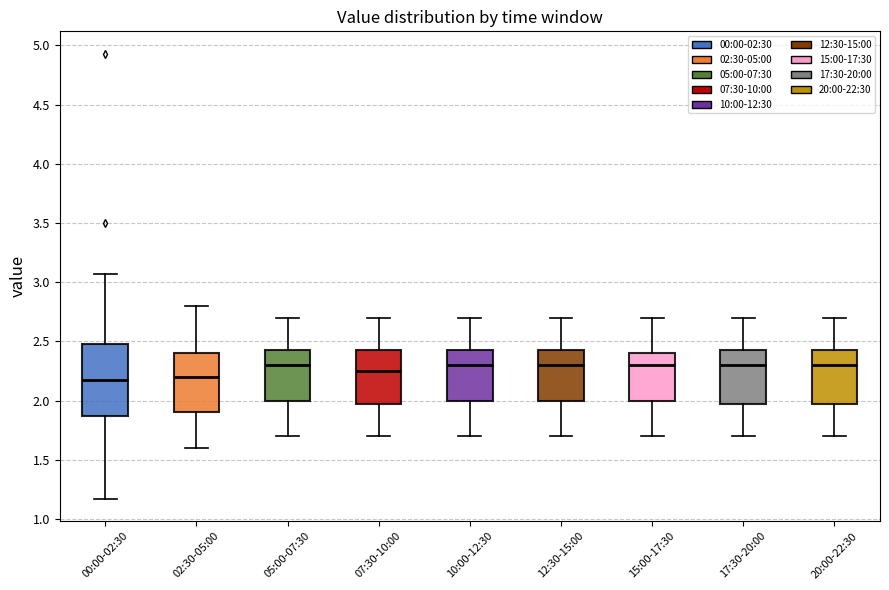

Reading left to right, transcribe this box plot: for each box, give where its median line is, the range the box spans, and where its two whiskers end, as read against the y-axis. The values are not printed on the chart, so give them approximately, as read against the axis.

00:00-02:30: median 2.15, box 1.85 to 2.50, whiskers 1.15 to 3.05
02:30-05:00: median 2.20, box 1.90 to 2.40, whiskers 1.60 to 2.80
05:00-07:30: median 2.30, box 2.00 to 2.45, whiskers 1.70 to 2.70
07:30-10:00: median 2.25, box 2.00 to 2.45, whiskers 1.70 to 2.70
10:00-12:30: median 2.30, box 2.00 to 2.45, whiskers 1.70 to 2.70
12:30-15:00: median 2.30, box 2.00 to 2.45, whiskers 1.70 to 2.70
15:00-17:30: median 2.30, box 2.00 to 2.40, whiskers 1.70 to 2.70
17:30-20:00: median 2.30, box 2.00 to 2.45, whiskers 1.70 to 2.70
20:00-22:30: median 2.30, box 2.00 to 2.45, whiskers 1.70 to 2.70